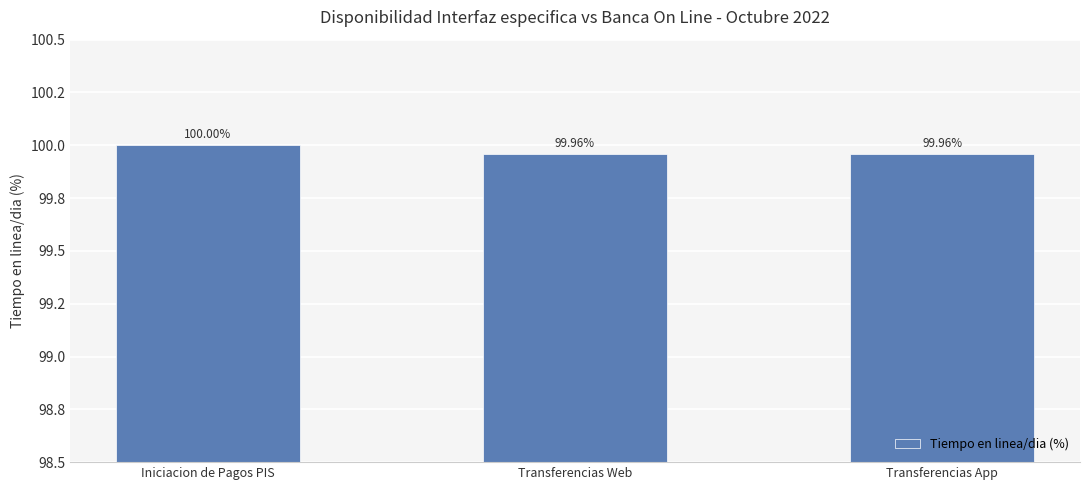

Are the bars horizontal?

No